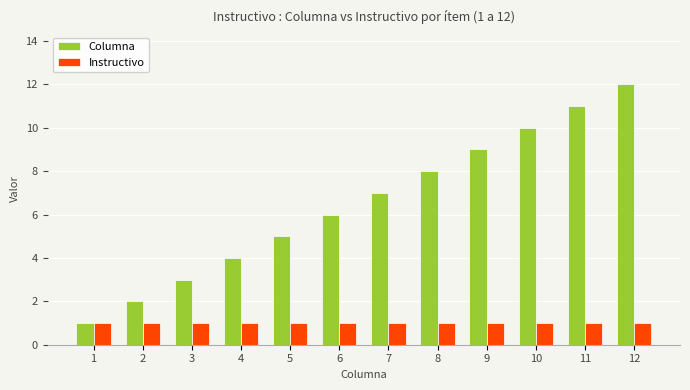

Which series has the widest spread of values?

Columna